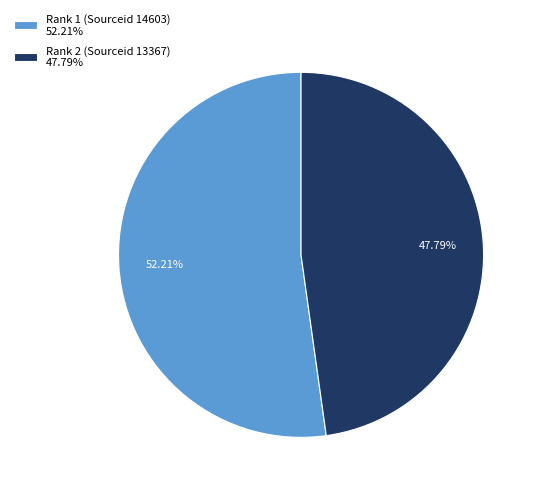

Do Rank 1 (Sourceid 14603) and Rank 2 (Sourceid 13367) together represent more than half of the pie?

Yes